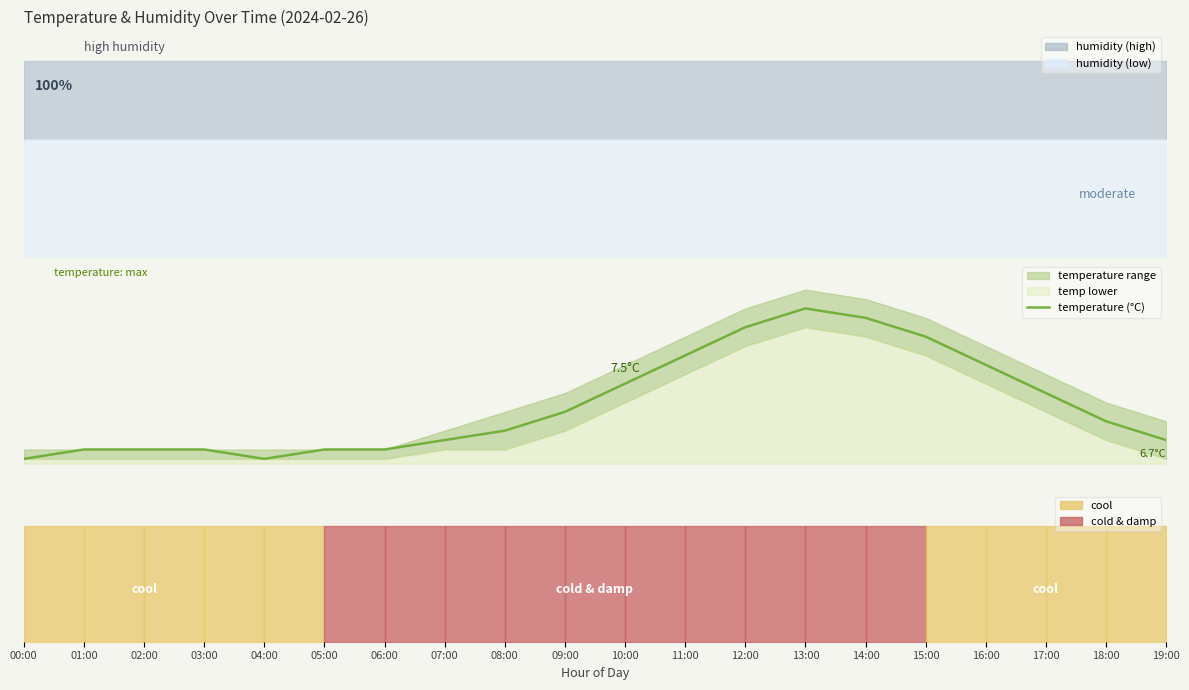

Does the chart have visible grid lines?

No